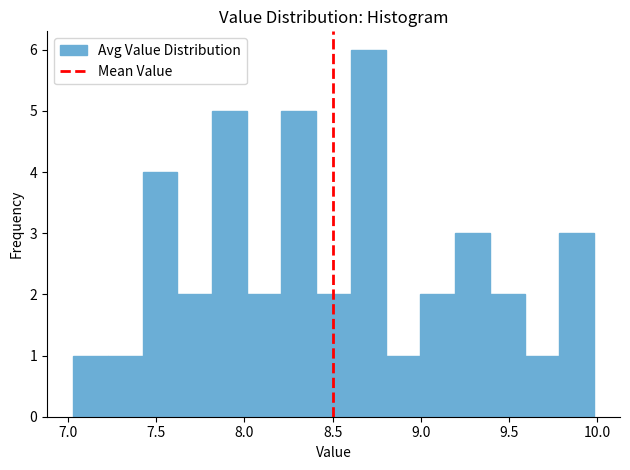

Read against the x-axis, roughly where is the centre of the tallest bar?

8.70